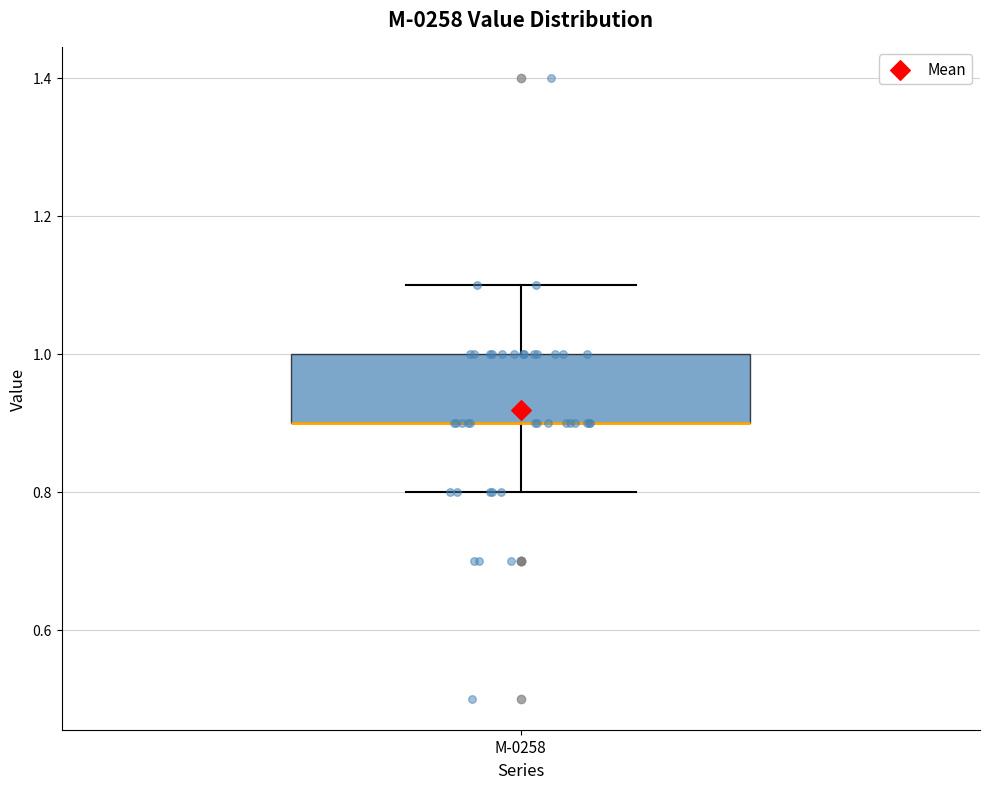

Read this box plot against the y-axis: the position of the median line, the range covered by the box, and the ends of both whiskers. The values are not printed on the chart, so give them approximately, as read against the axis.

median 0.9 (drawn on the box's lower edge), box 0.9 to 1.0, whiskers 0.8 to 1.1